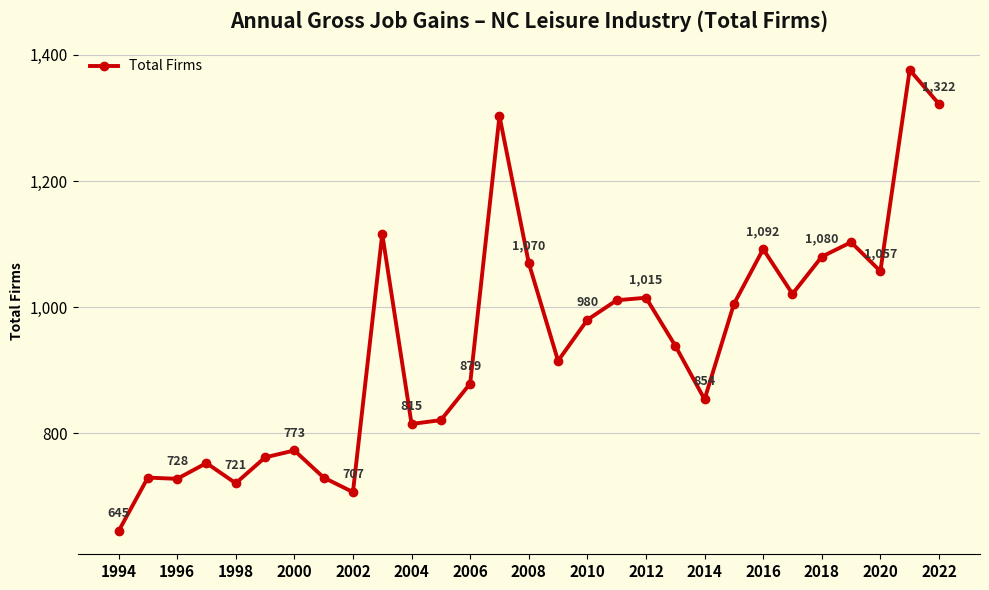

What is the value of the 16th point from the left?

915